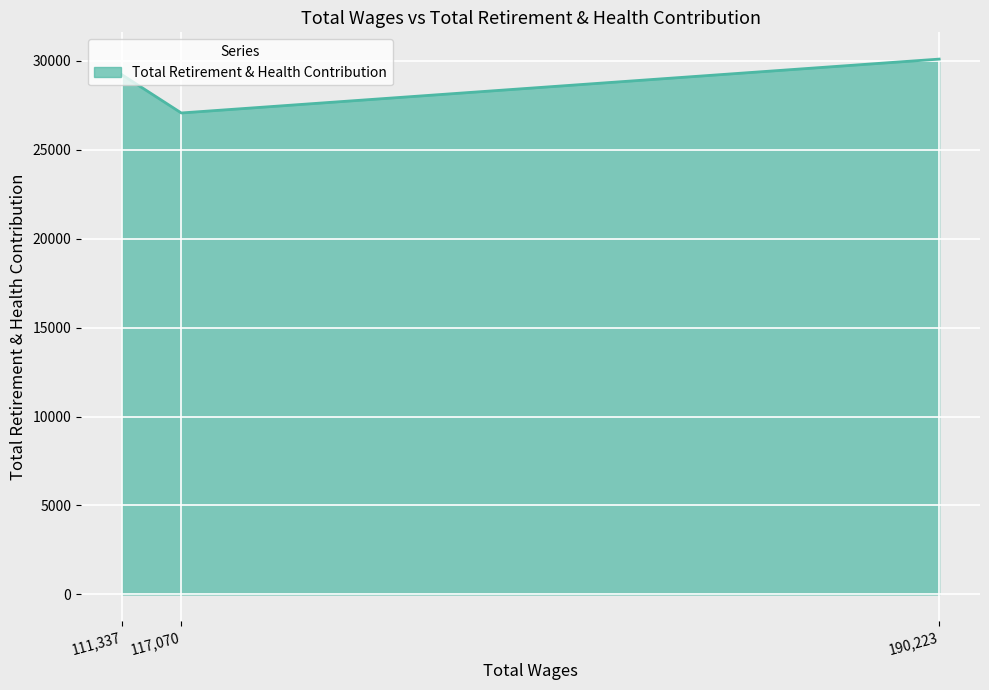

At which category does the chart reach its peak across all series?

190,223